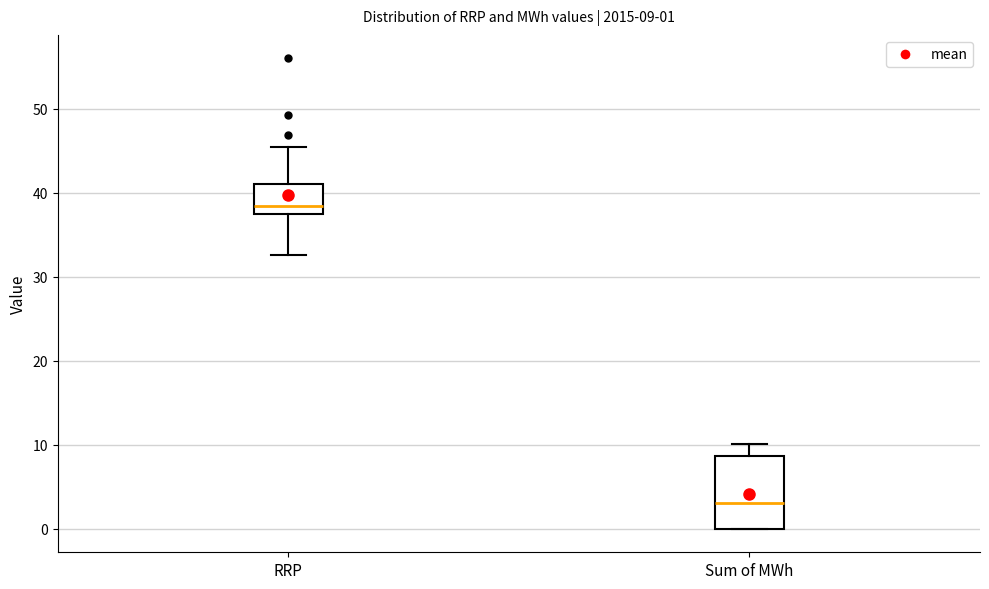

Which box has the lowest median line?

Sum of MWh